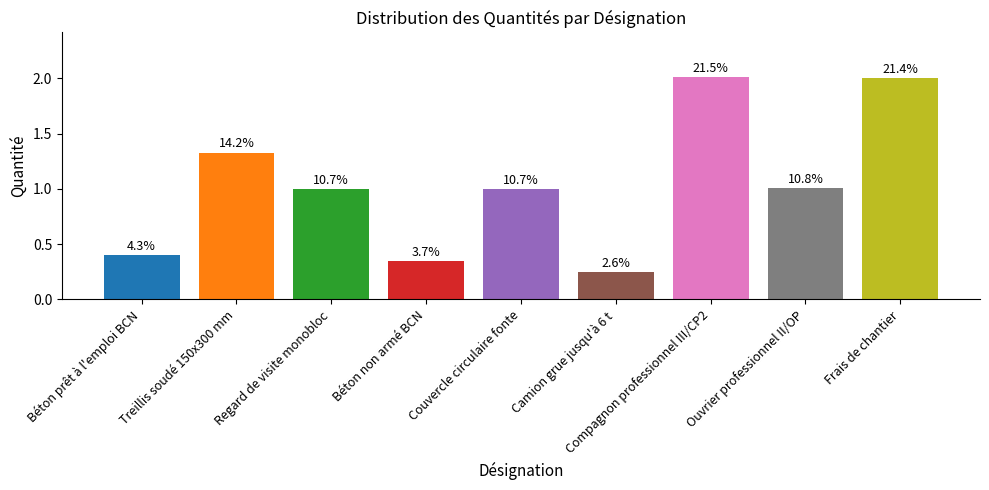

Are the bars horizontal?

No